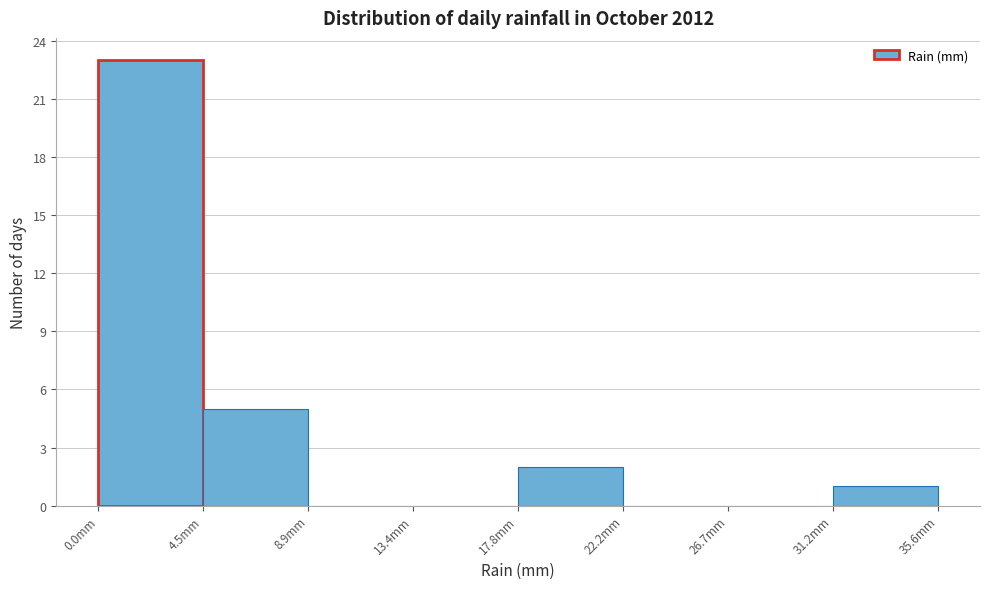

Reading left to right, transcribe this chart: for each bar, give the range it covers on the x-axis and its height. Neither the bar edges nor the heights are printed on the chart, so give them approximately, as read against the axes.

0.00 to 4.45: 23
4.45 to 8.90: 5
8.90 to 13.35: 0
13.35 to 17.80: 0
17.80 to 22.25: 2
22.25 to 26.70: 0
26.70 to 31.15: 0
31.15 to 35.60: 1